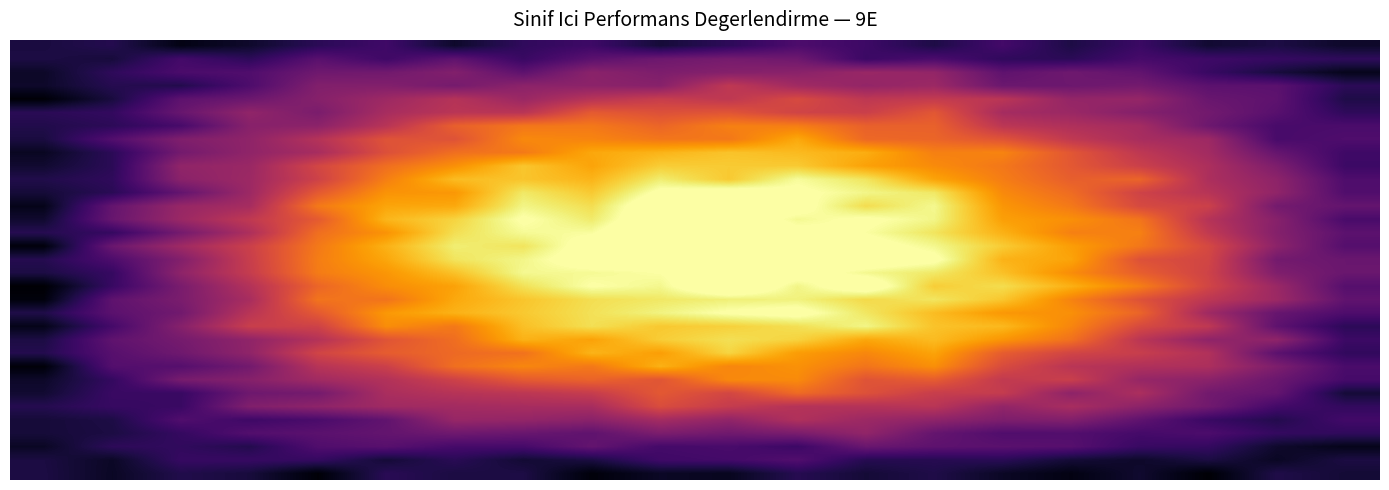

Count the number of data series in this chart.

33